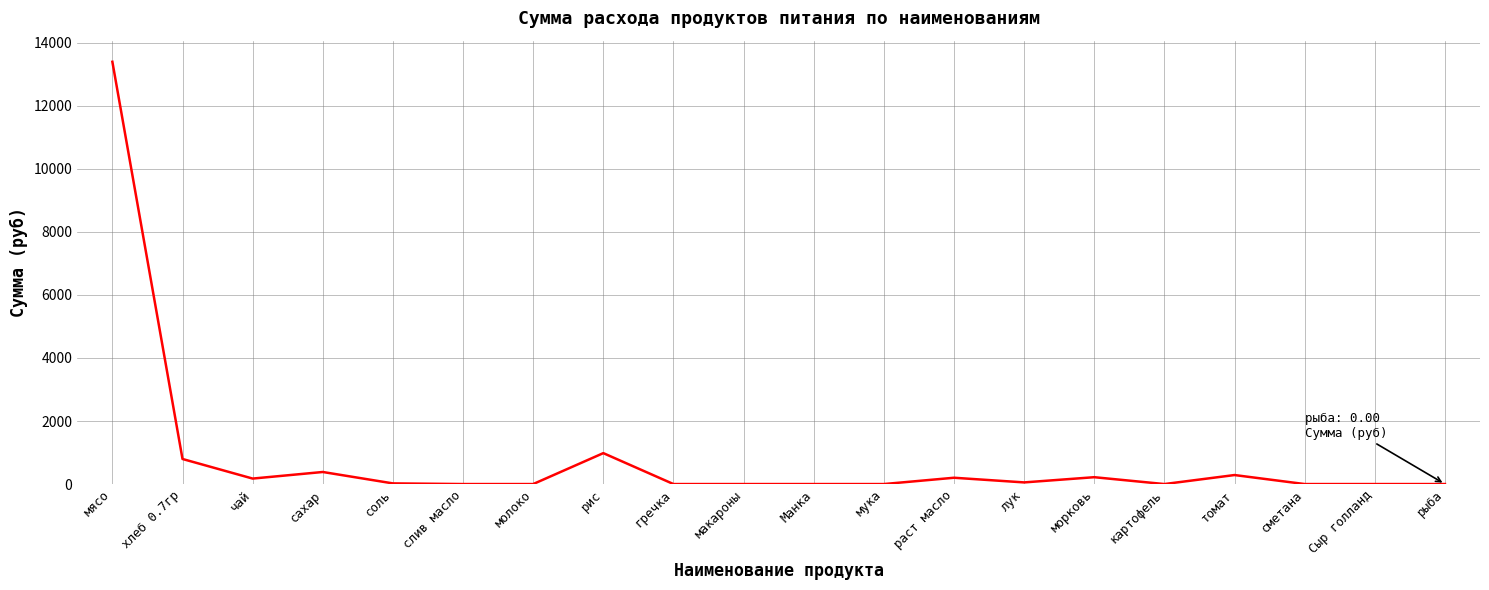

Which label corresponds to the largest value in the chart?

мясо